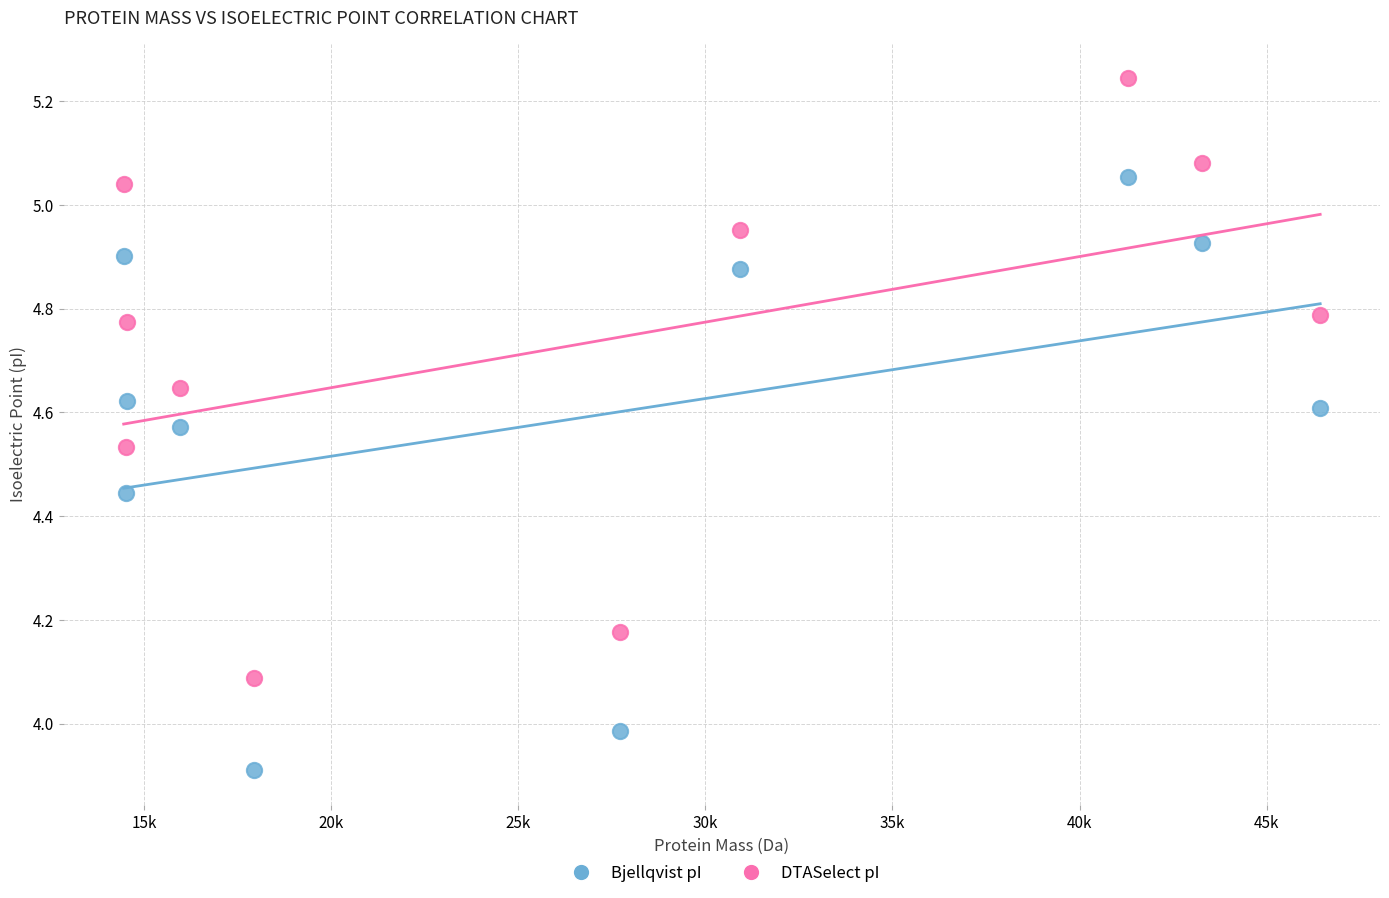

What are all the series names shown in the legend?

Bjellqvist pI, DTASelect pI